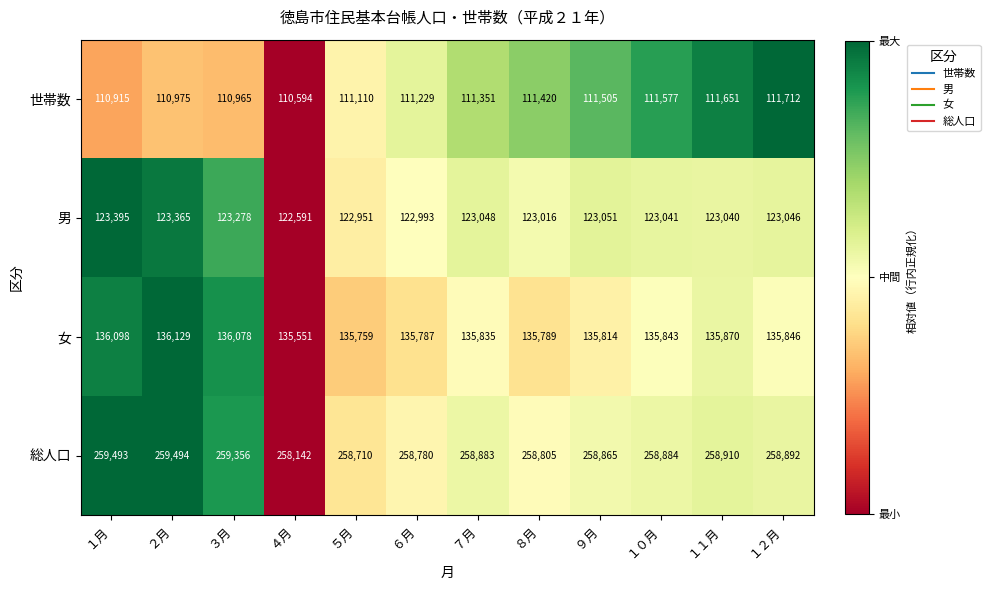

Between ３月 and ８月, which series saw the biggest shift?

総人口